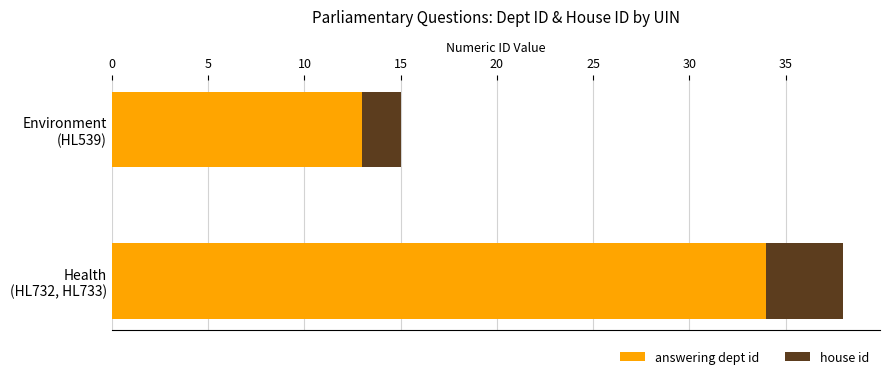

What is the average value of the answering dept id series?

24